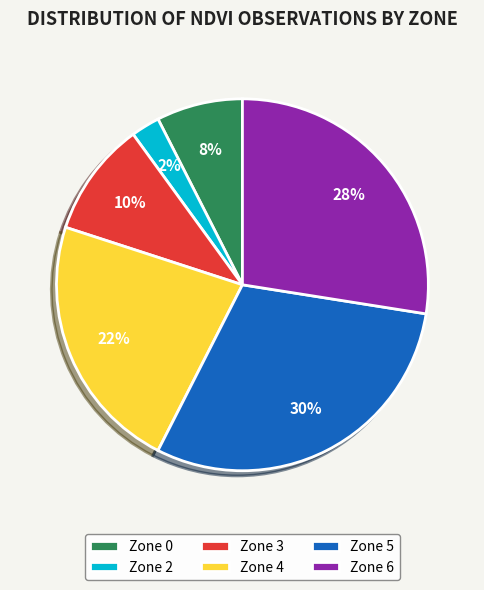

To the nearest percent, what is the average slice percentage?

17%